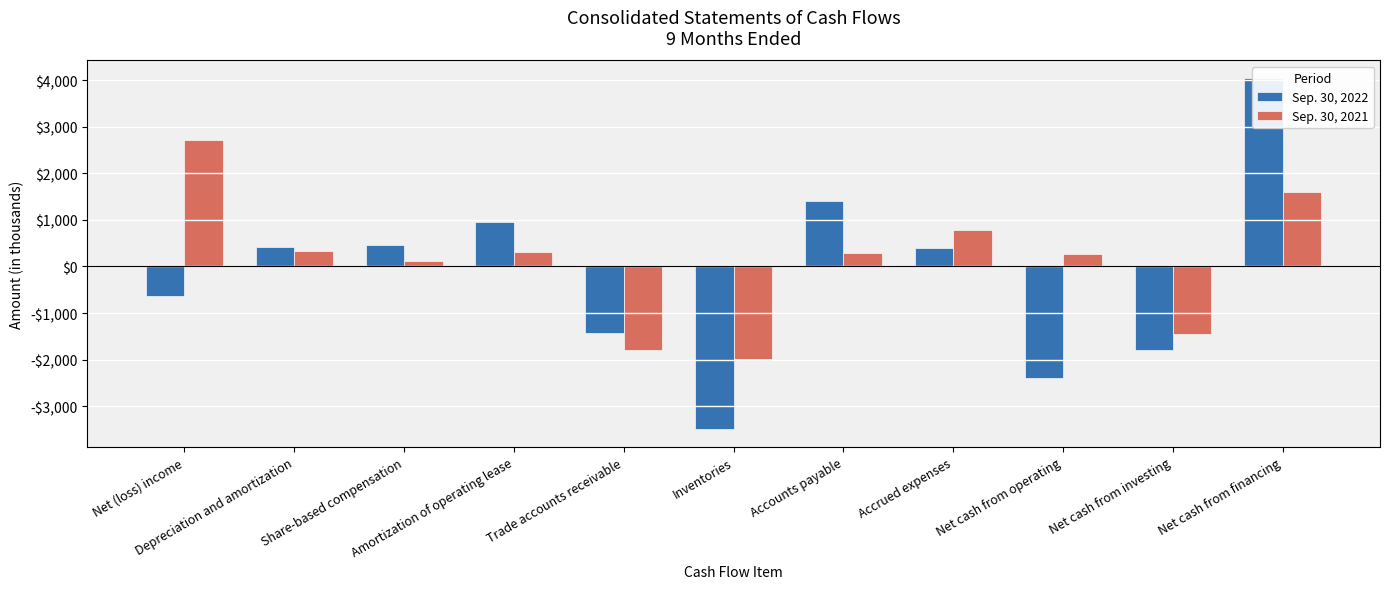

What are all the series names shown in the legend?

Sep. 30, 2022, Sep. 30, 2021